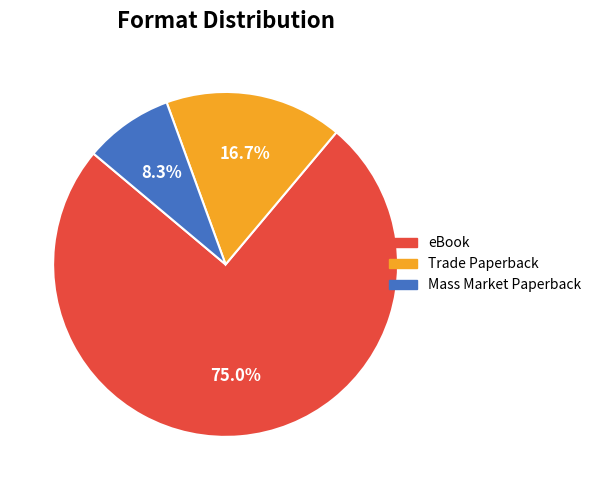

Is it true that eBook is 75% of the pie?

True